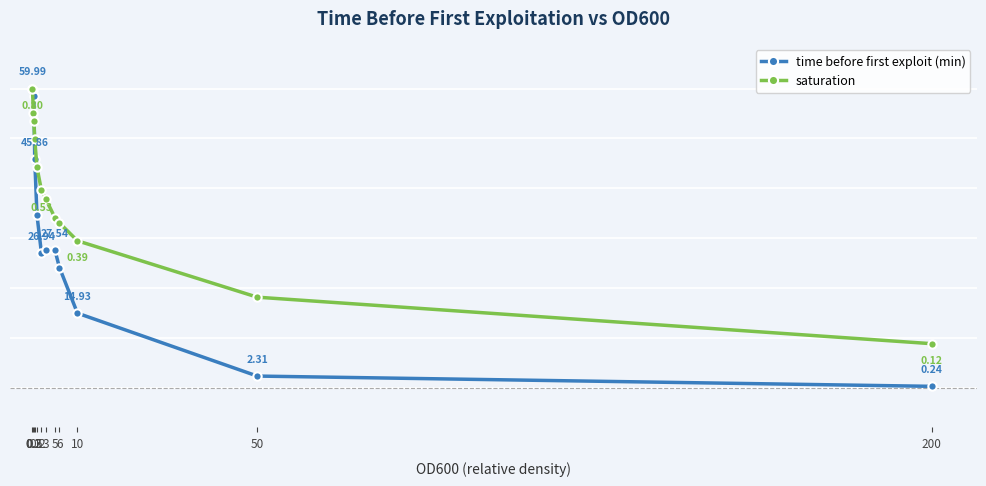

Does the chart have visible grid lines?

Yes